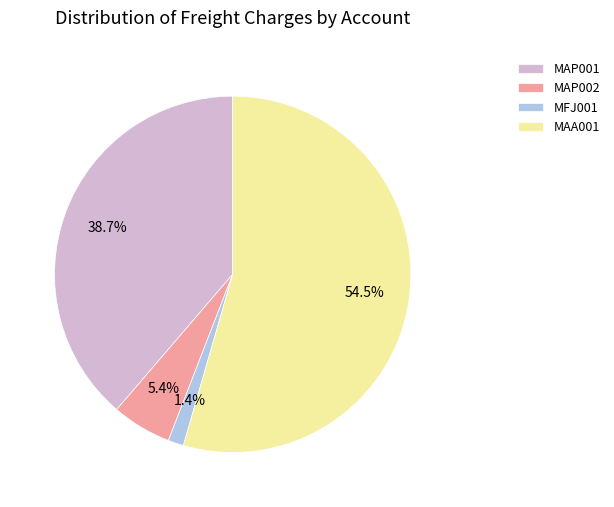

What is the smallest slice in the pie chart?

MFJ001